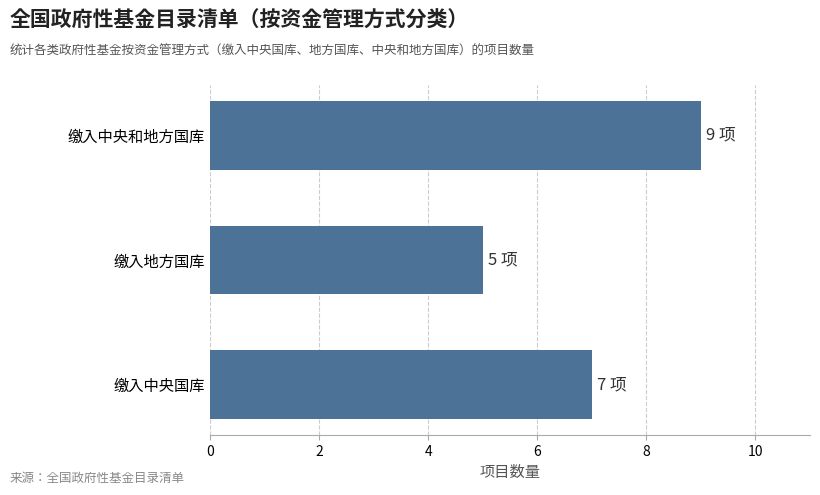

List the labels in order of value, largest first.

缴入中央和地方国库, 缴入中央国库, 缴入地方国库